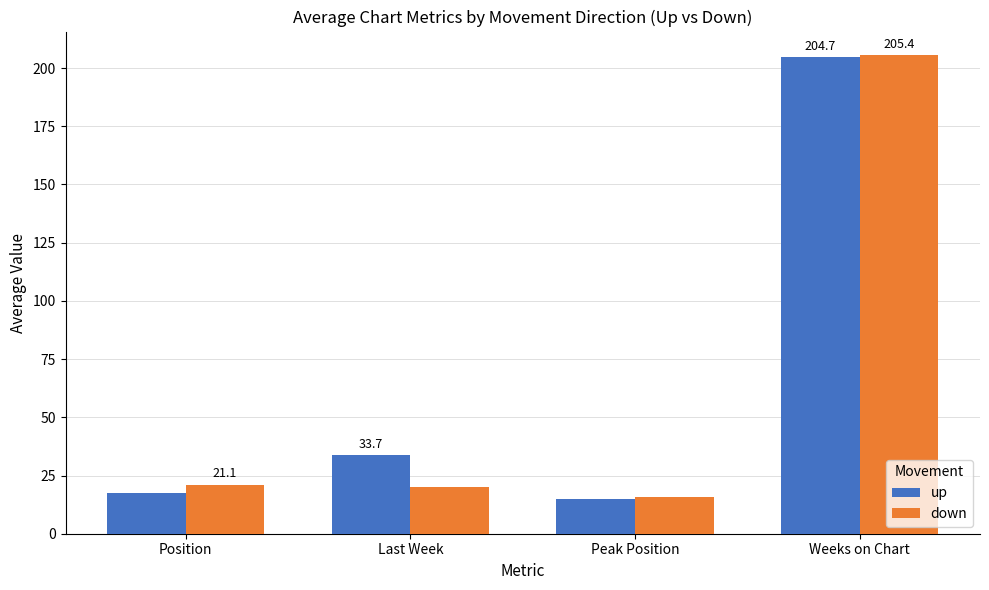

Reading left to right, list all the values displayed in this chart.

up: Position=17.7	Last Week=33.7	Peak Position=14.9	Weeks on Chart=204.7
down: Position=21.1	Last Week=19.9	Peak Position=15.9	Weeks on Chart=205.4